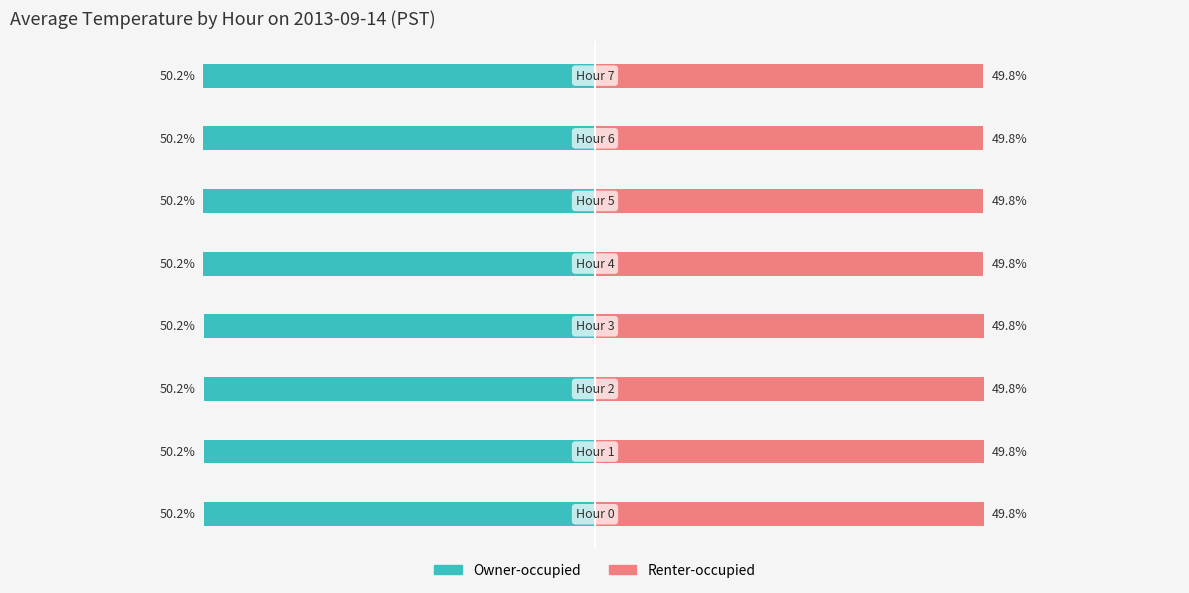

How many data points does each series have?

8